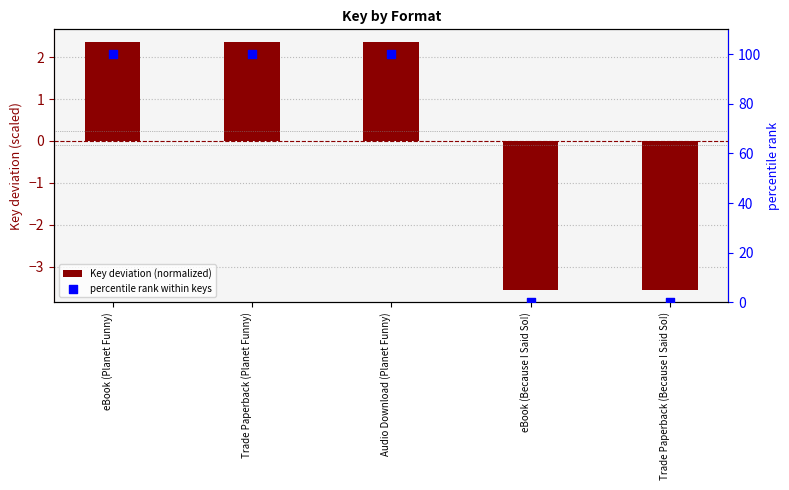

At which category is the sum across all series the highest?

eBook (Planet Funny)